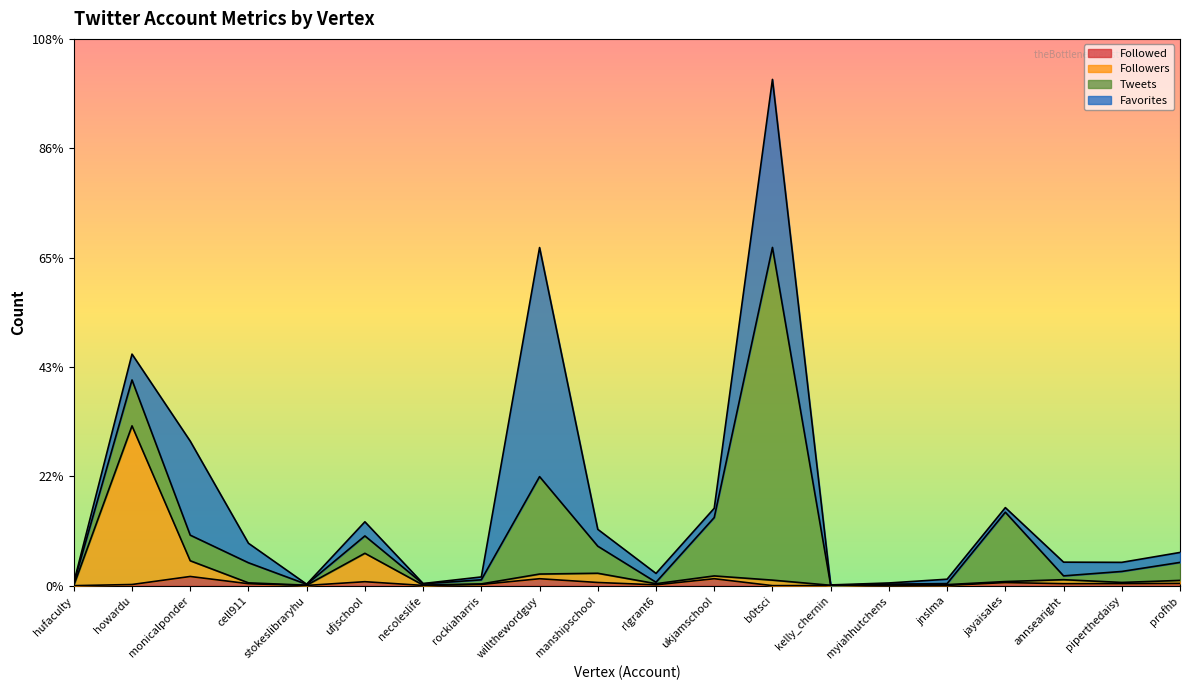

Is the value of Followers at profhb greater than the value of Followed at kelly_chernin?

Yes